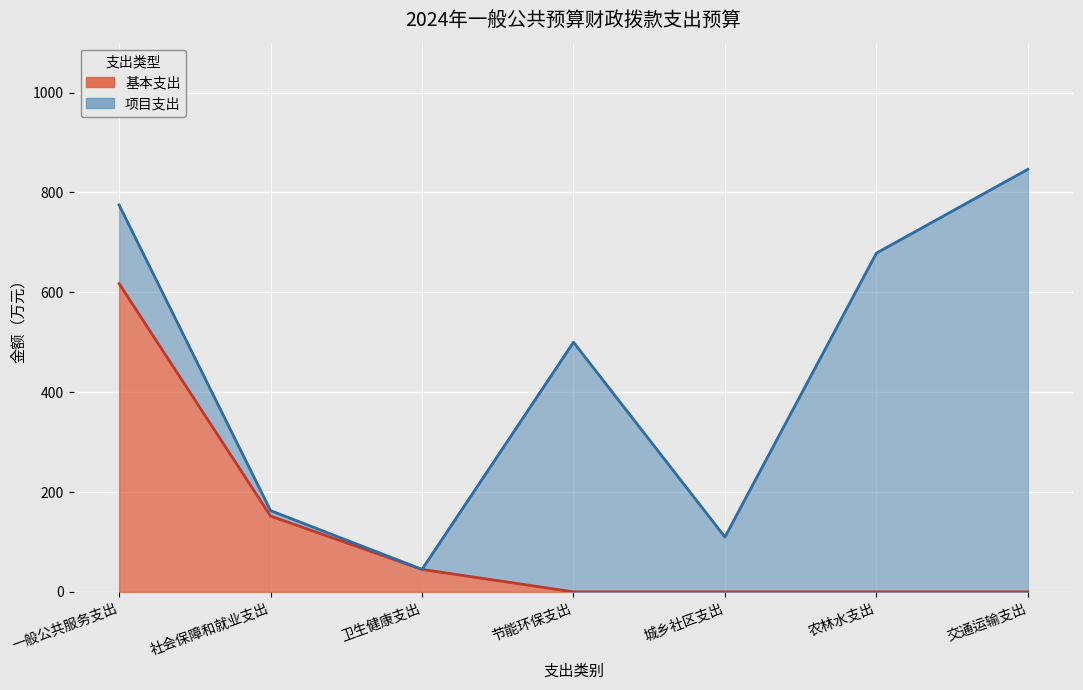

Does the chart display data point markers on the line(s)?

No